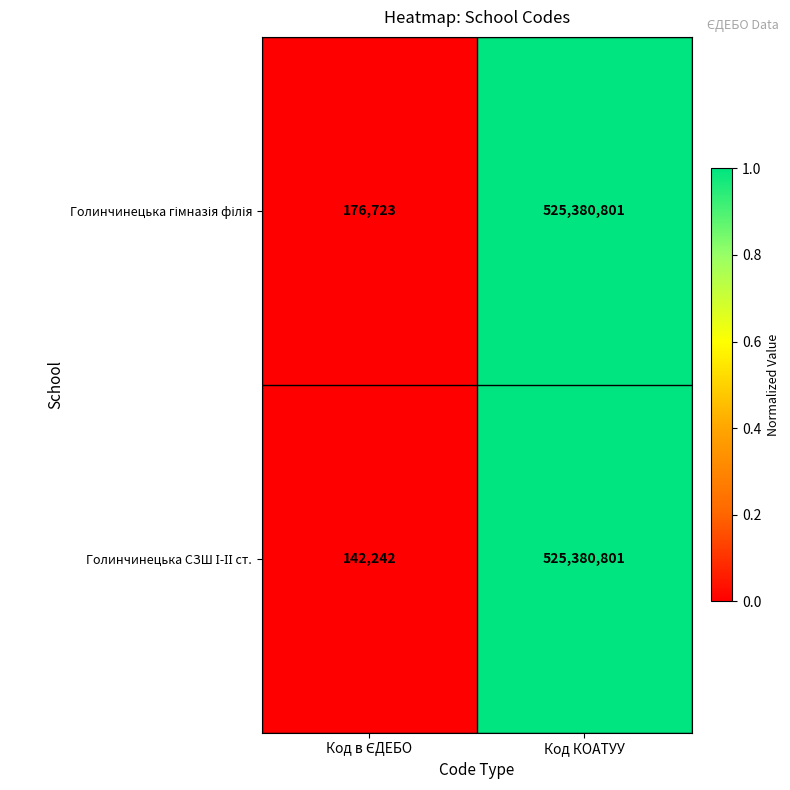

At which category is the sum across all series the highest?

Код КОАТУУ